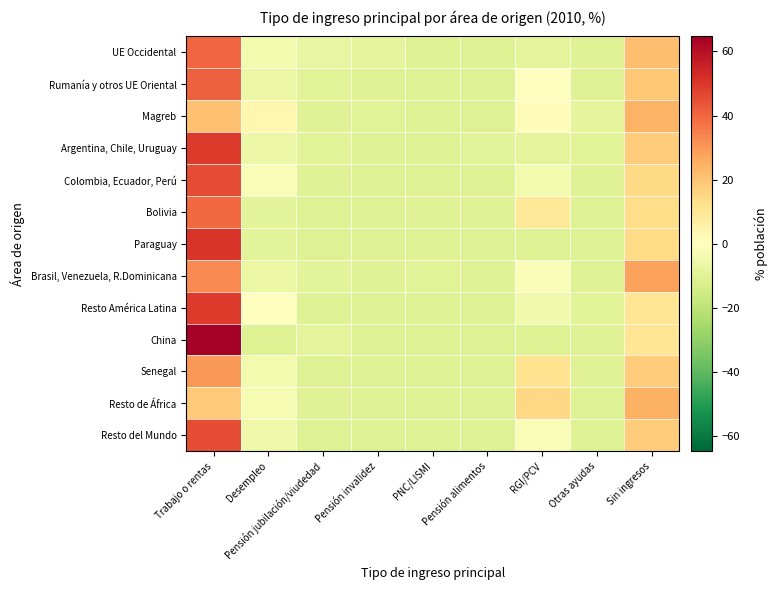

Which series has the largest range (max minus min)?

China